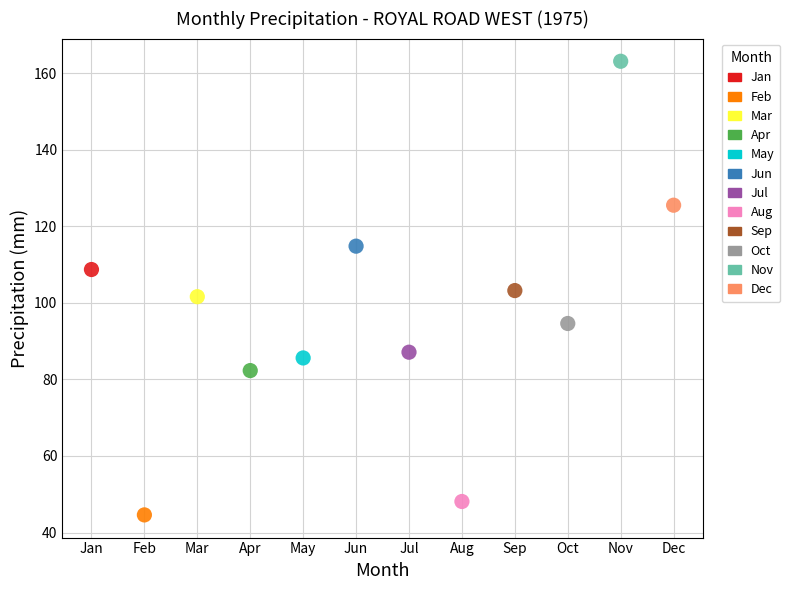

What are all the series names shown in the legend?

Jan, Feb, Mar, Apr, May, Jun, Jul, Aug, Sep, Oct, Nov, Dec